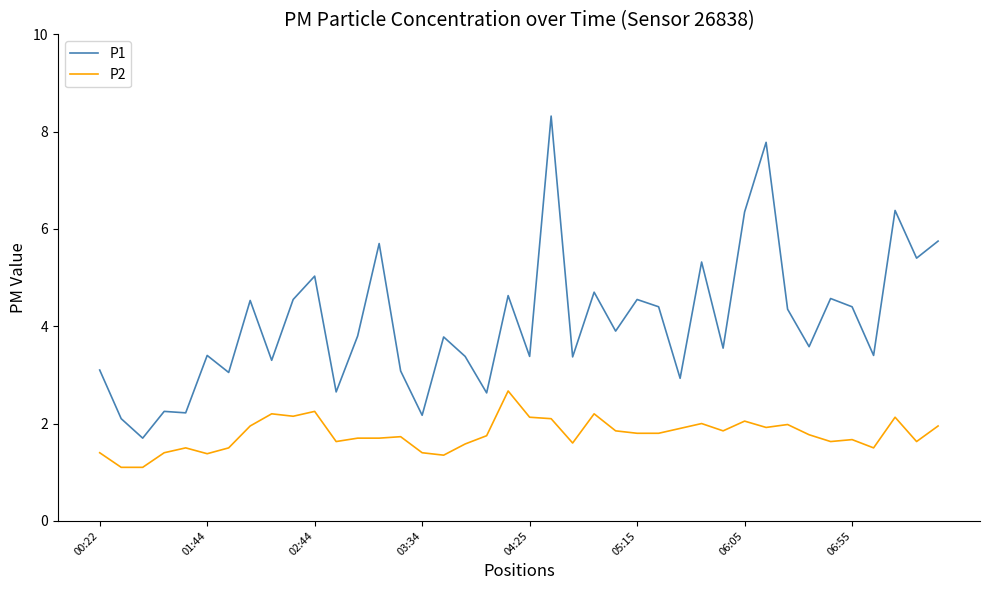

True or false: P2 and P1 cross at least once.

False